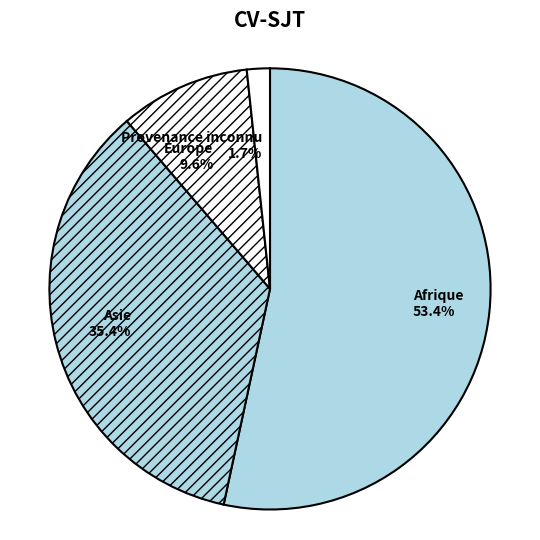

Approximately how many times larger is the value at Asie compared to Afrique?

0.7